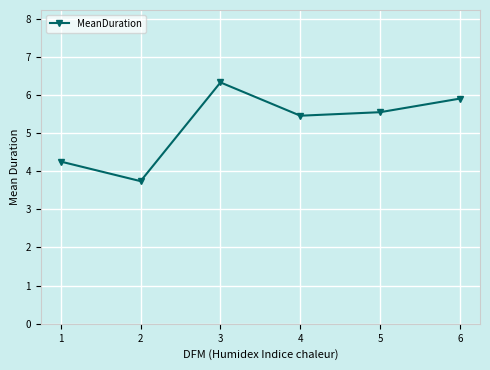

What is the sum of all values?

31.2